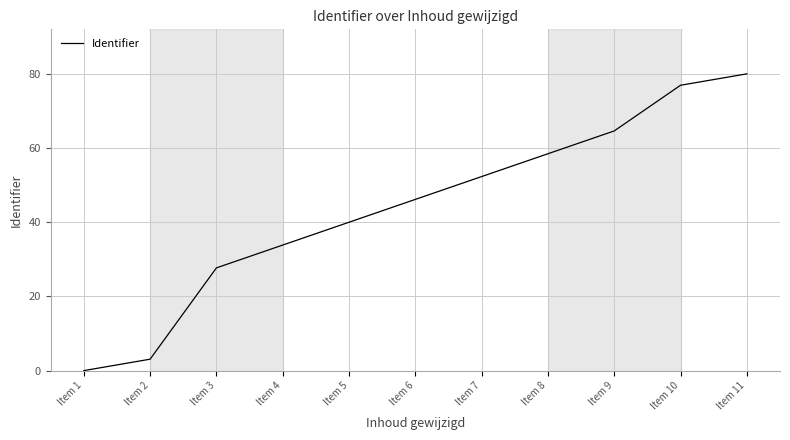

At which label does the data first exceed 46?

Item 6